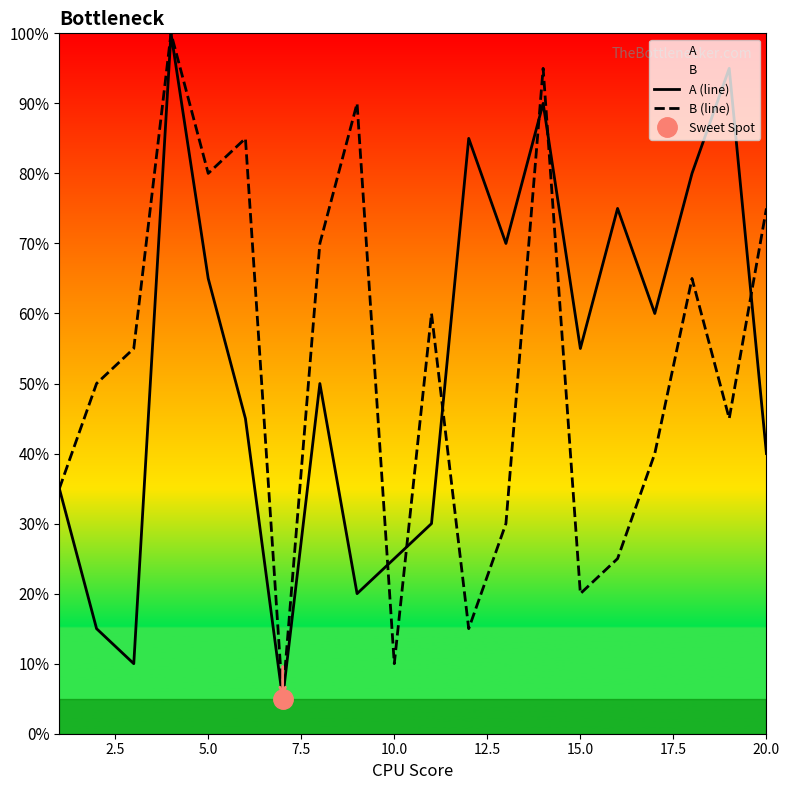

What is the sum of all A (line) values?

1050.0